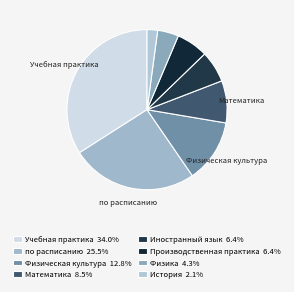

Which category has the biggest portion of the pie?

Учебная практика